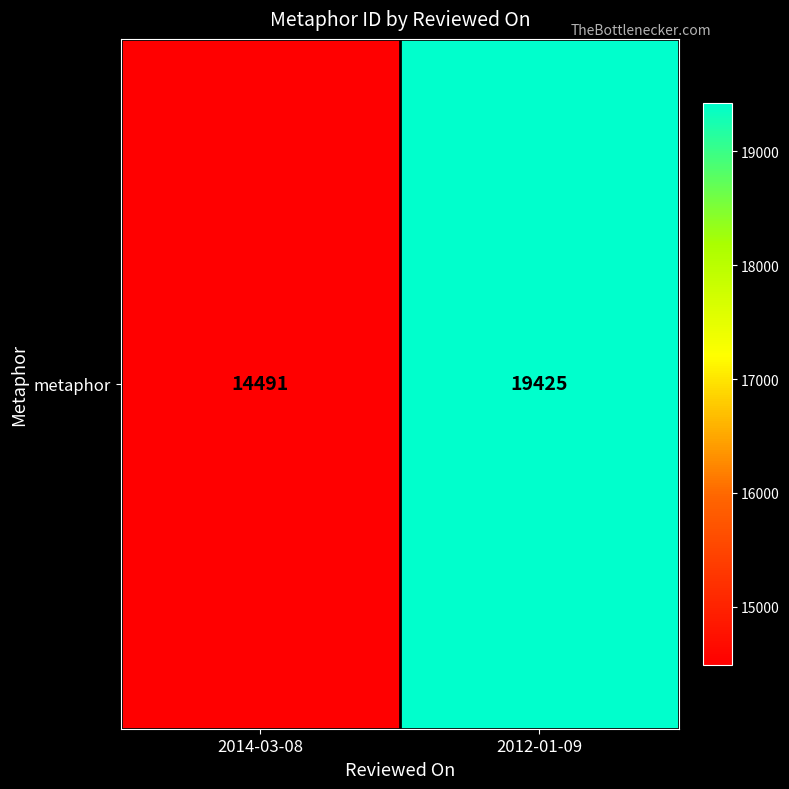

Reading left to right, list all the values displayed in this chart.

2014-03-08=14491	2012-01-09=19425